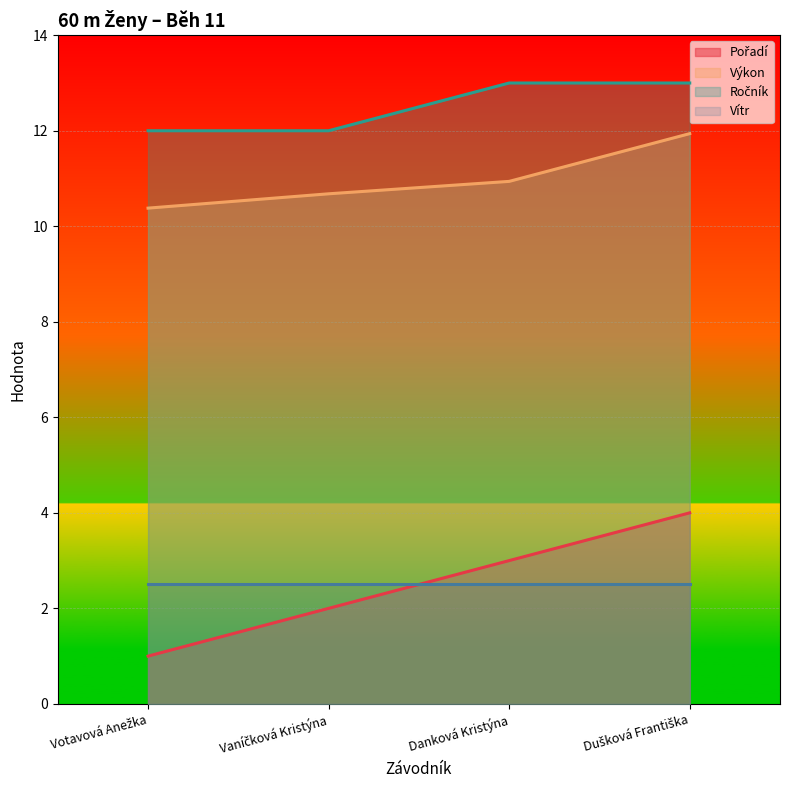

What is the sum of the Výkon values at Dušková Františka and Danková Kristýna?

22.9